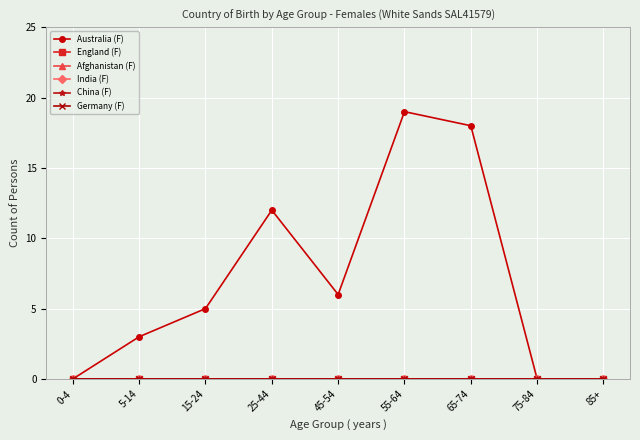

Reading left to right, extract all data points from this chart.

Australia (F): 0-4=0	5-14=3	15-24=5	25-44=12	45-54=6	55-64=19	65-74=18	75-84=0	85+=0
England (F): 0-4=0	5-14=0	15-24=0	25-44=0	45-54=0	55-64=0	65-74=0	75-84=0	85+=0
Afghanistan (F): 0-4=0	5-14=0	15-24=0	25-44=0	45-54=0	55-64=0	65-74=0	75-84=0	85+=0
India (F): 0-4=0	5-14=0	15-24=0	25-44=0	45-54=0	55-64=0	65-74=0	75-84=0	85+=0
China (F): 0-4=0	5-14=0	15-24=0	25-44=0	45-54=0	55-64=0	65-74=0	75-84=0	85+=0
Germany (F): 0-4=0	5-14=0	15-24=0	25-44=0	45-54=0	55-64=0	65-74=0	75-84=0	85+=0